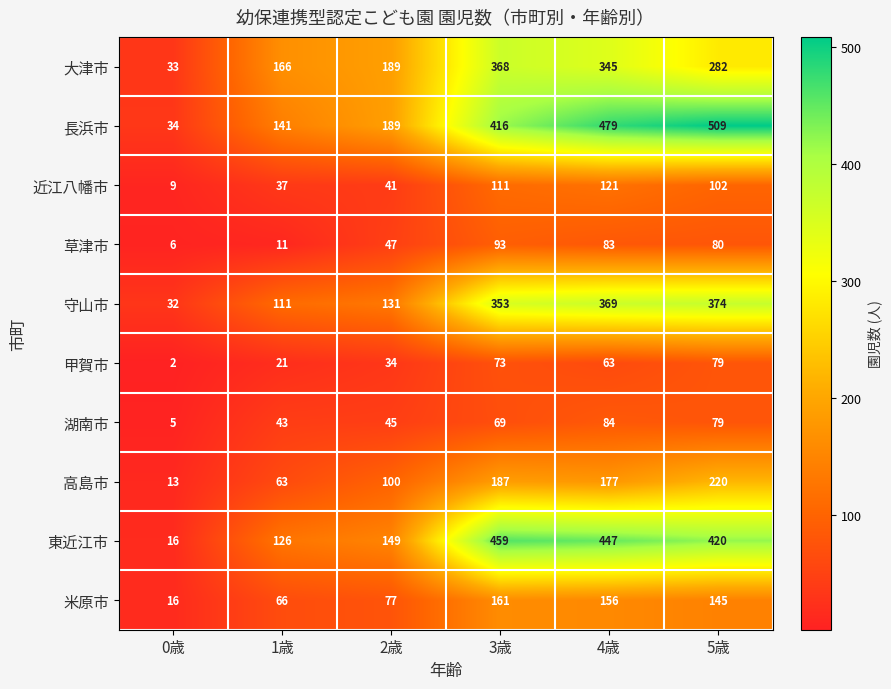

At which category does the chart reach its minimum across all series?

0歳